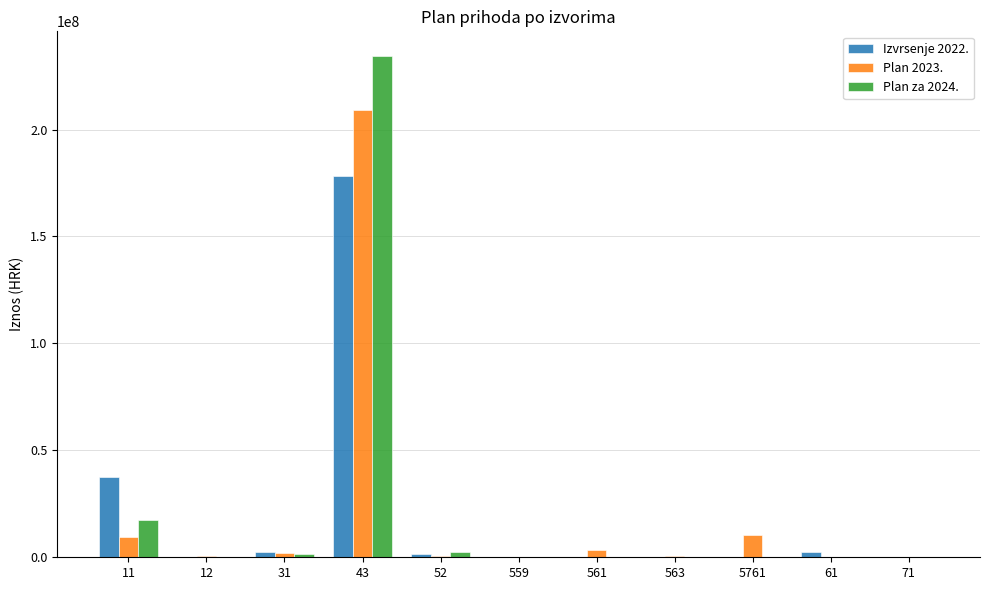

The value of Izvrsenje 2022. at 43 is 265601740.9. True or false?

False